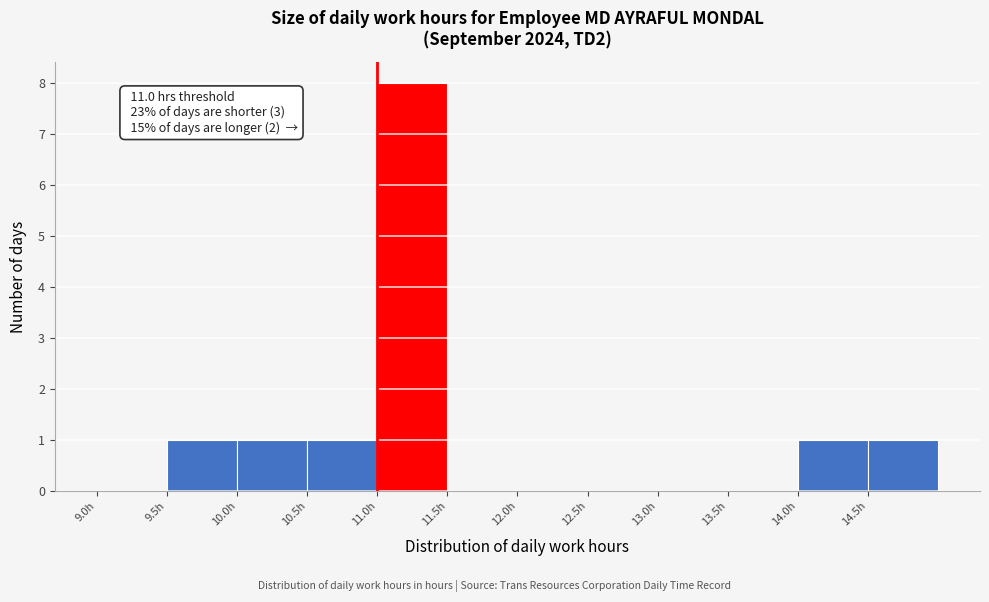

Which range on the x-axis has the tallest bar?

11.0 to 11.5